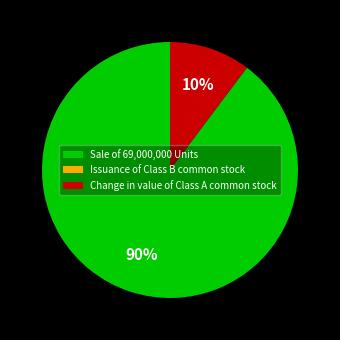

To the nearest percent, what is the difference between the largest and smallest slice percentages?

90%